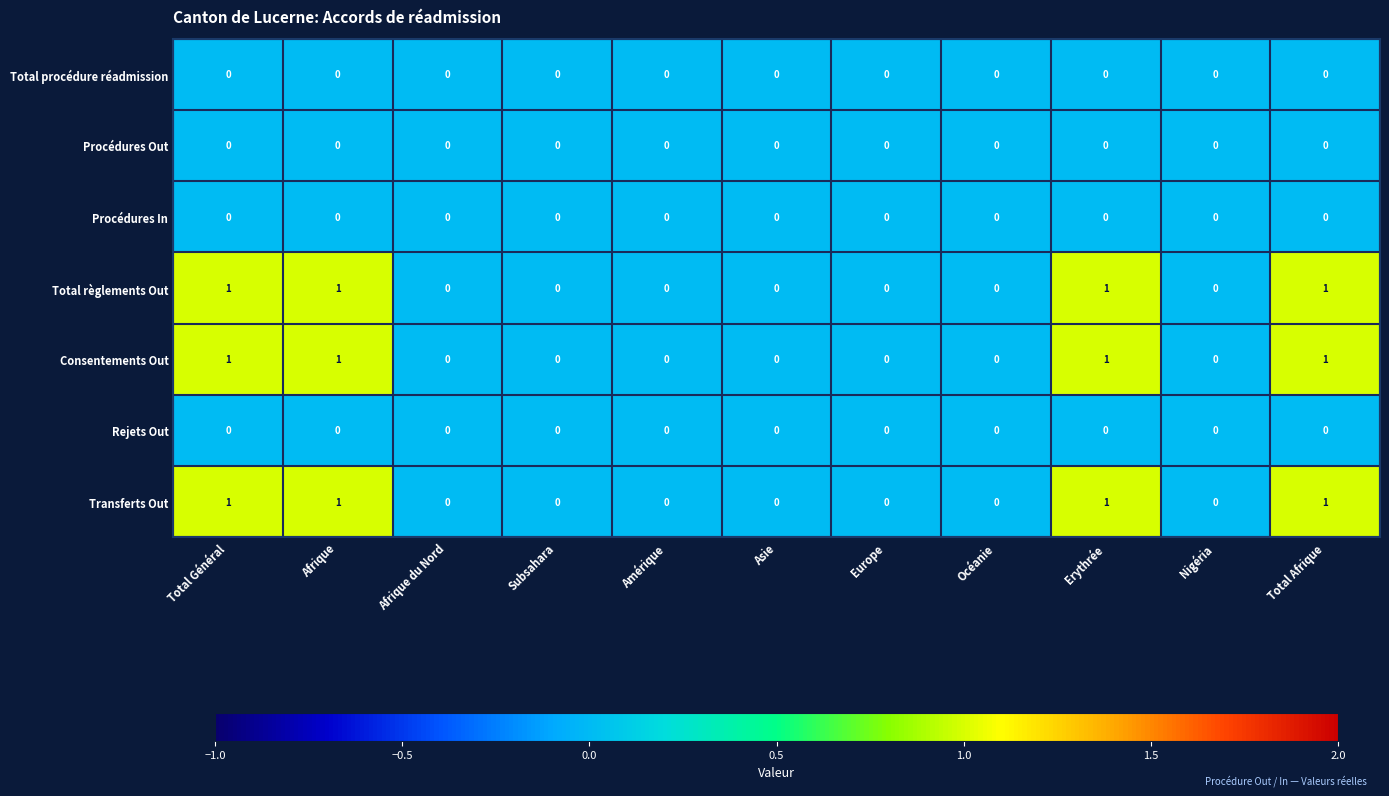

Is the value of Consentements Out at Subsahara greater than the value of Transferts Out at Afrique?

No